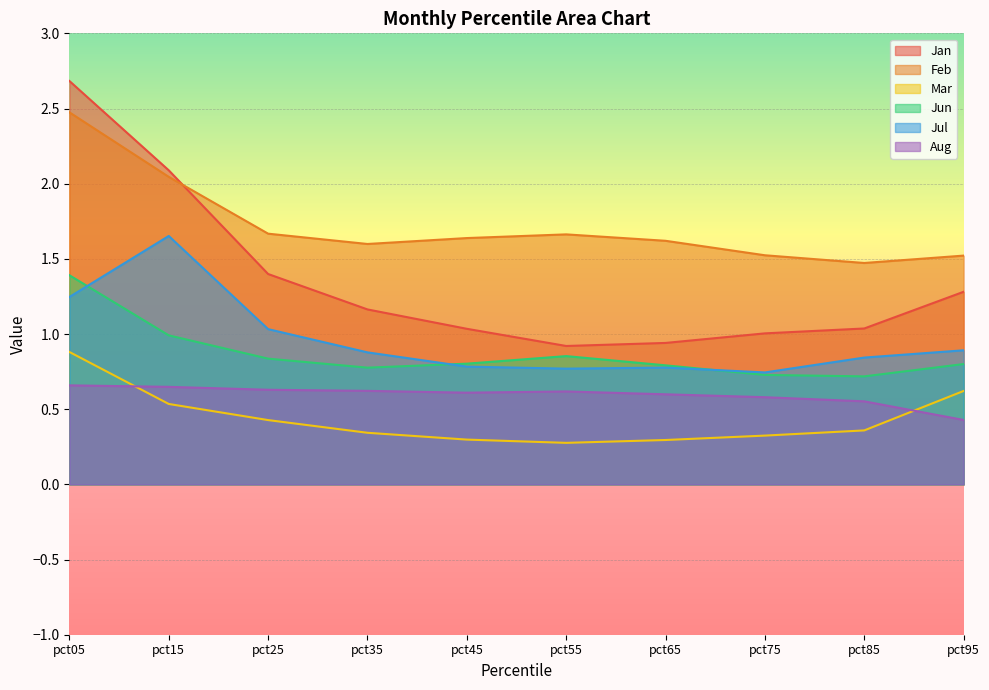

At pct45, list the series in order from largest to smallest.

Feb, Jan, Jun, Jul, Aug, Mar